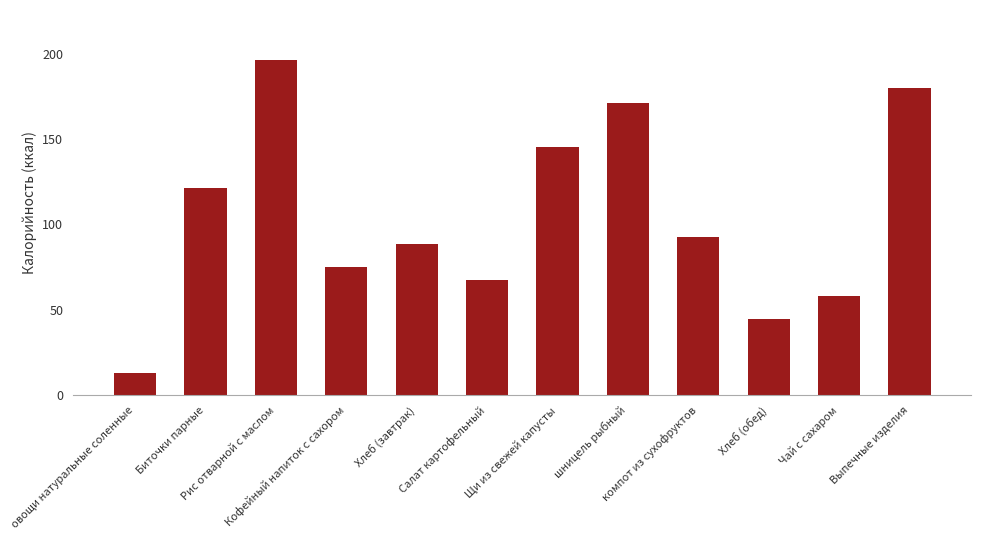

At which label is the value closest to 104?

компот из сухофруктов